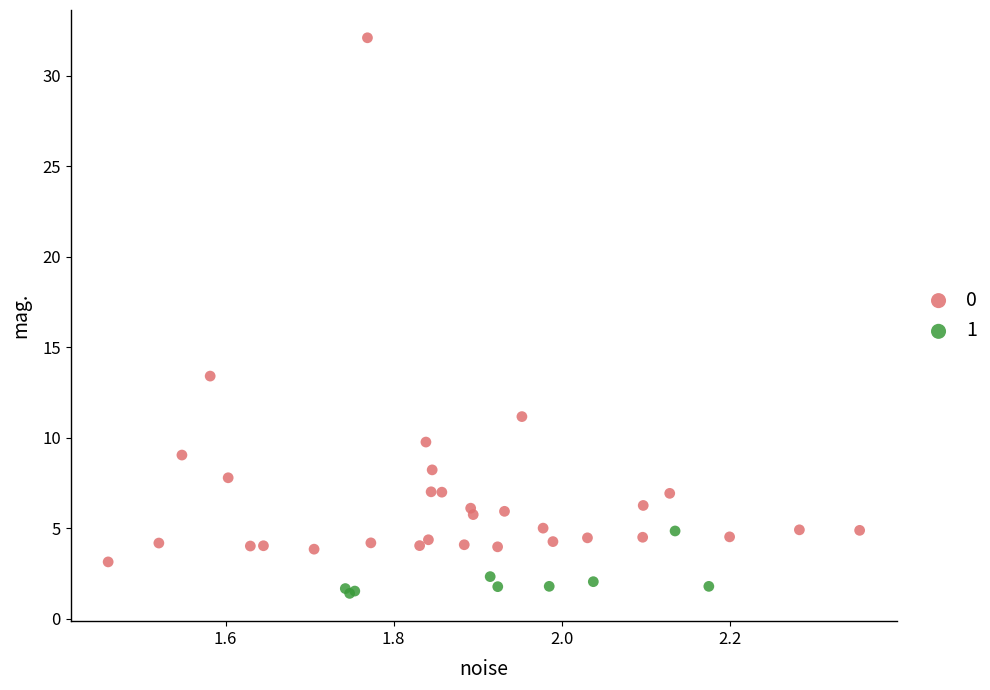

Which series contains the lowest Y value?

1